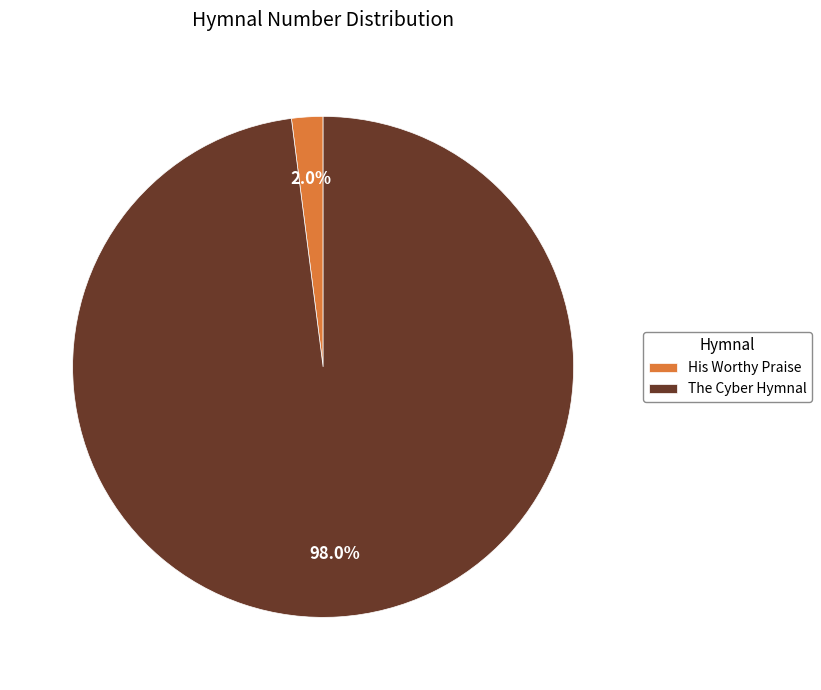

How many slices are in this pie chart?

2